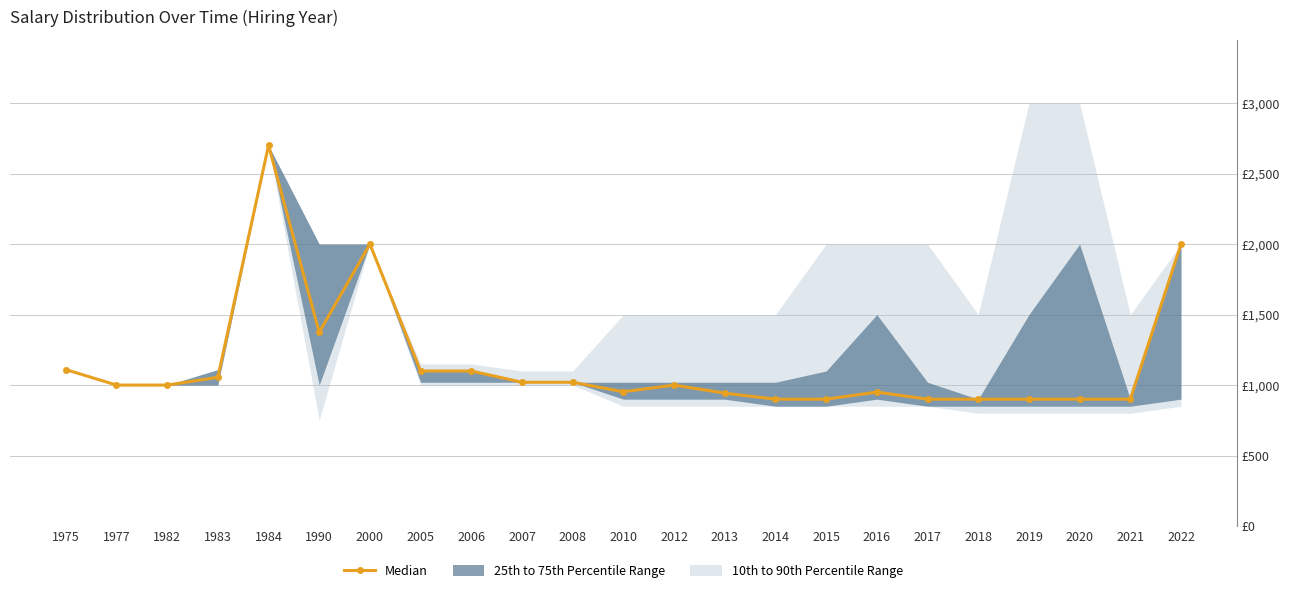

True or false: the data shows 1139.5 at 2000.

False